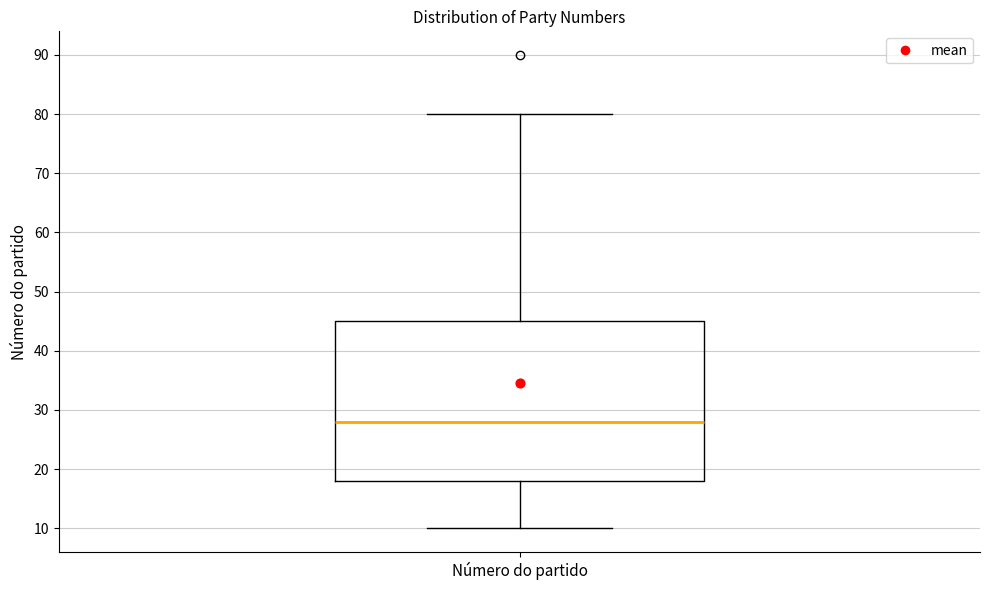

Read this box plot against the y-axis: the position of the median line, the range covered by the box, and the ends of both whiskers. The values are not printed on the chart, so give them approximately, as read against the axis.

median 28, box 18 to 45, whiskers 10 to 80